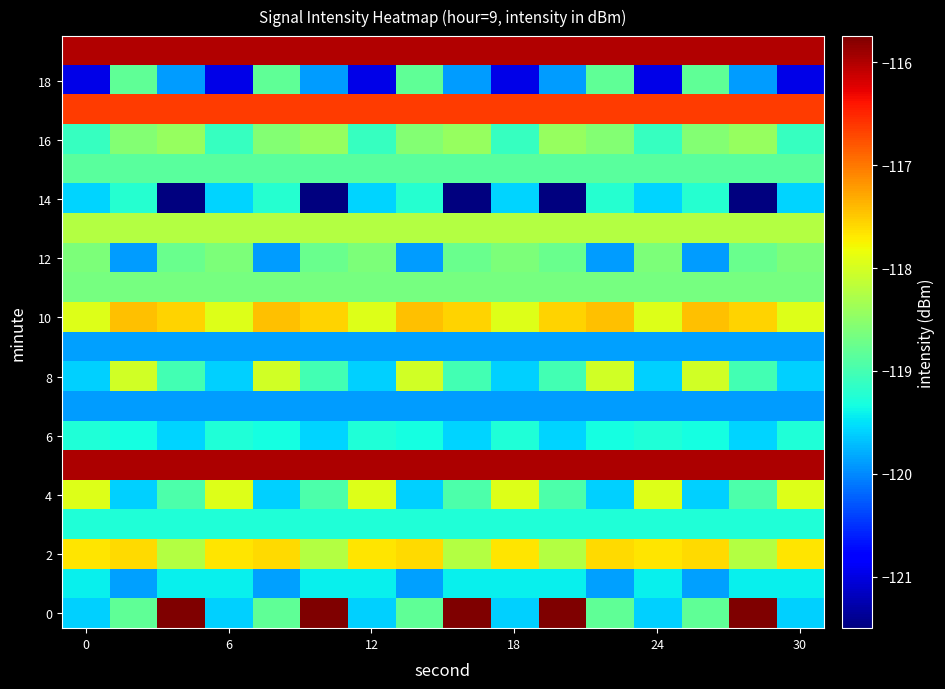

What is the smallest value displayed?

-121.5